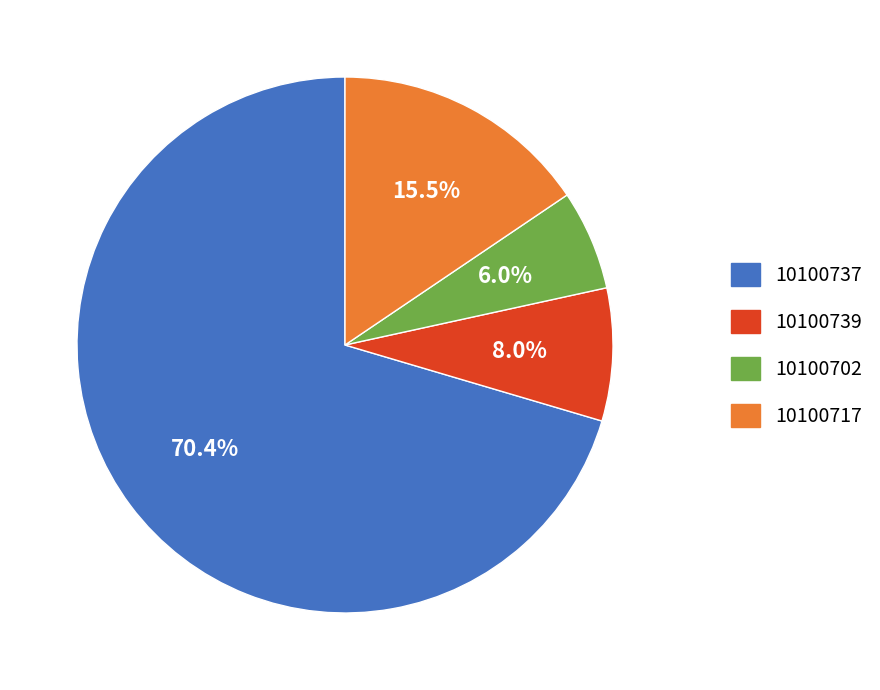

Approximately how many times larger is the value at 10100739 compared to 10100717?

0.5